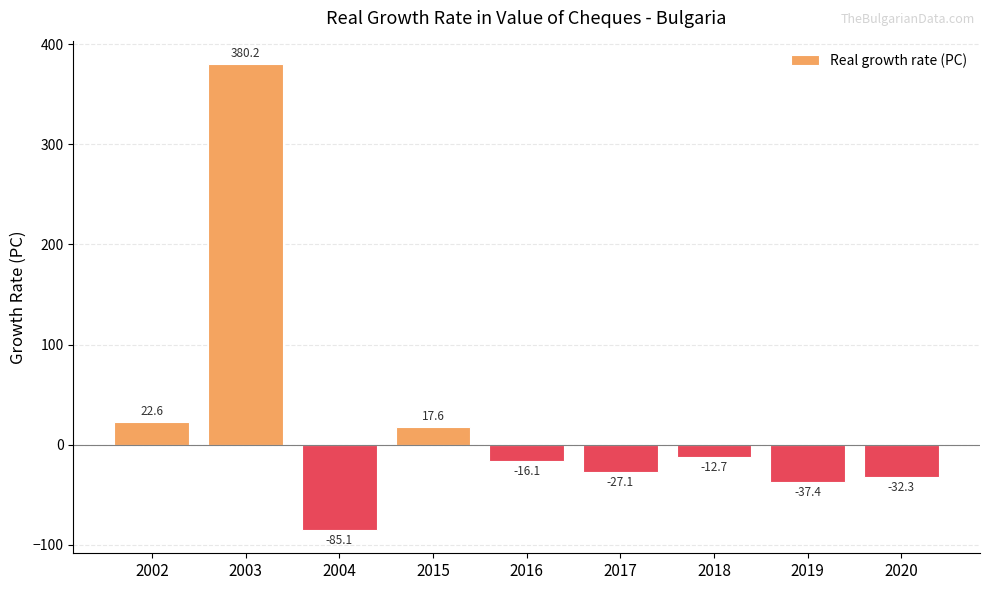

What is the difference between the values at 2015 and 2003?

362.7